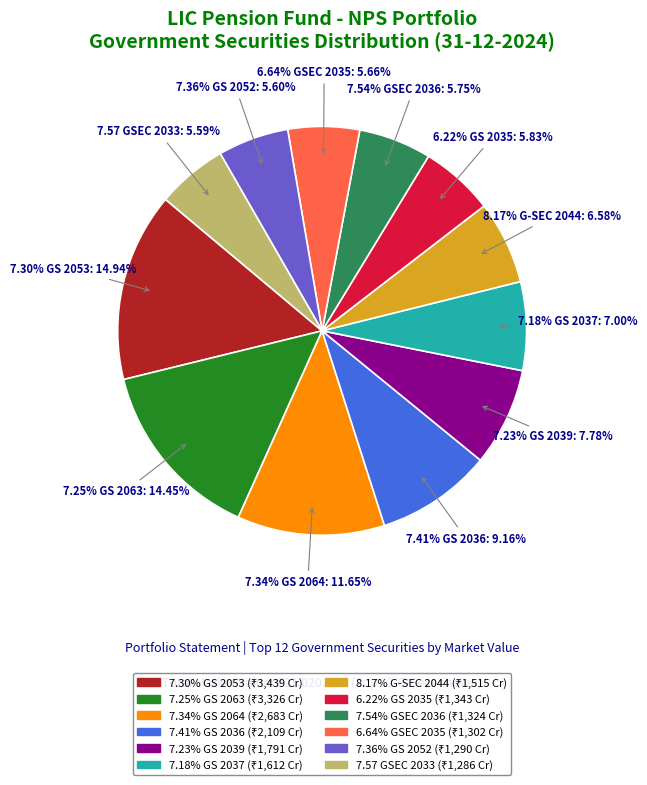

To the nearest percent, what is the combined percentage of 6.22% GS 2035 and 7.54% GSEC 2036?

12%